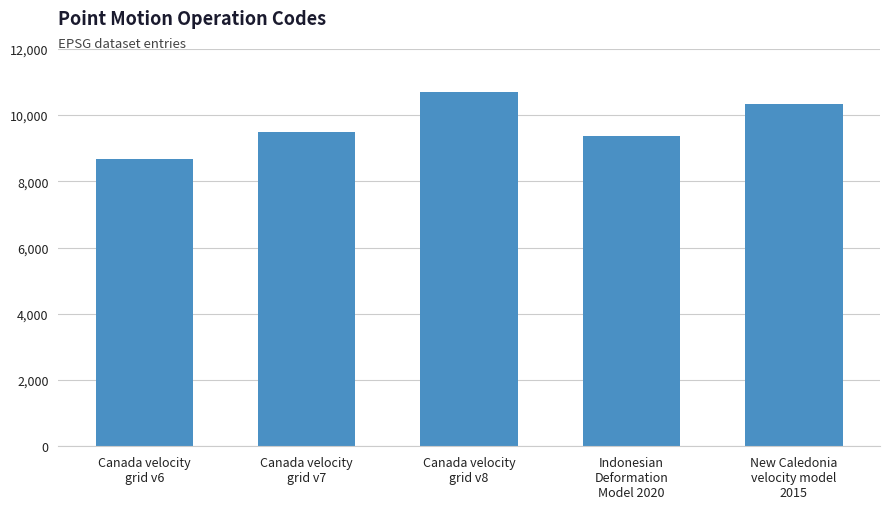

Approximately how many times larger is the value at Canada velocity
grid v8 compared to Canada velocity
grid v7?

1.1